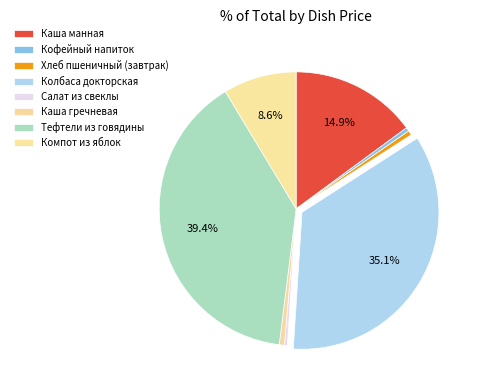

Is there any slice that represents more than half of the pie?

No